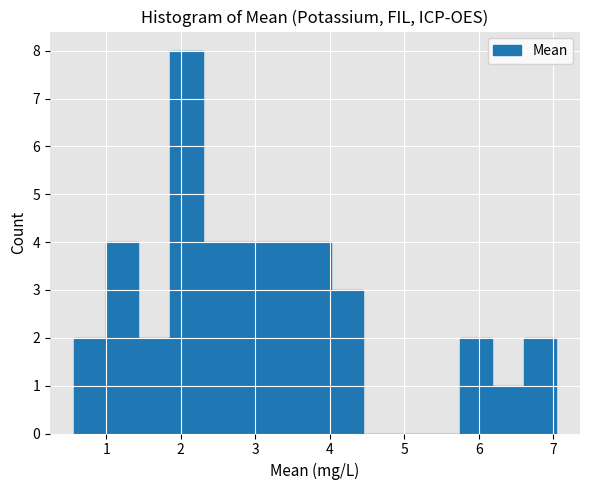

Reading left to right, list every bar in this chart as the range it spans on the x-axis followed by its height. Neither the bar edges nor the heights are printed on the chart, so give them approximately, as read against the axes.

0.6 to 1.0: 2
1.0 to 1.4: 4
1.4 to 1.9: 2
1.9 to 2.3: 8
2.3 to 2.7: 4
2.7 to 3.2: 4
3.2 to 3.6: 4
3.6 to 4.0: 4
4.0 to 4.4: 3
4.4 to 4.9: 0
4.9 to 5.3: 0
5.3 to 5.7: 0
5.7 to 6.2: 2
6.2 to 6.6: 1
6.6 to 7.0: 2